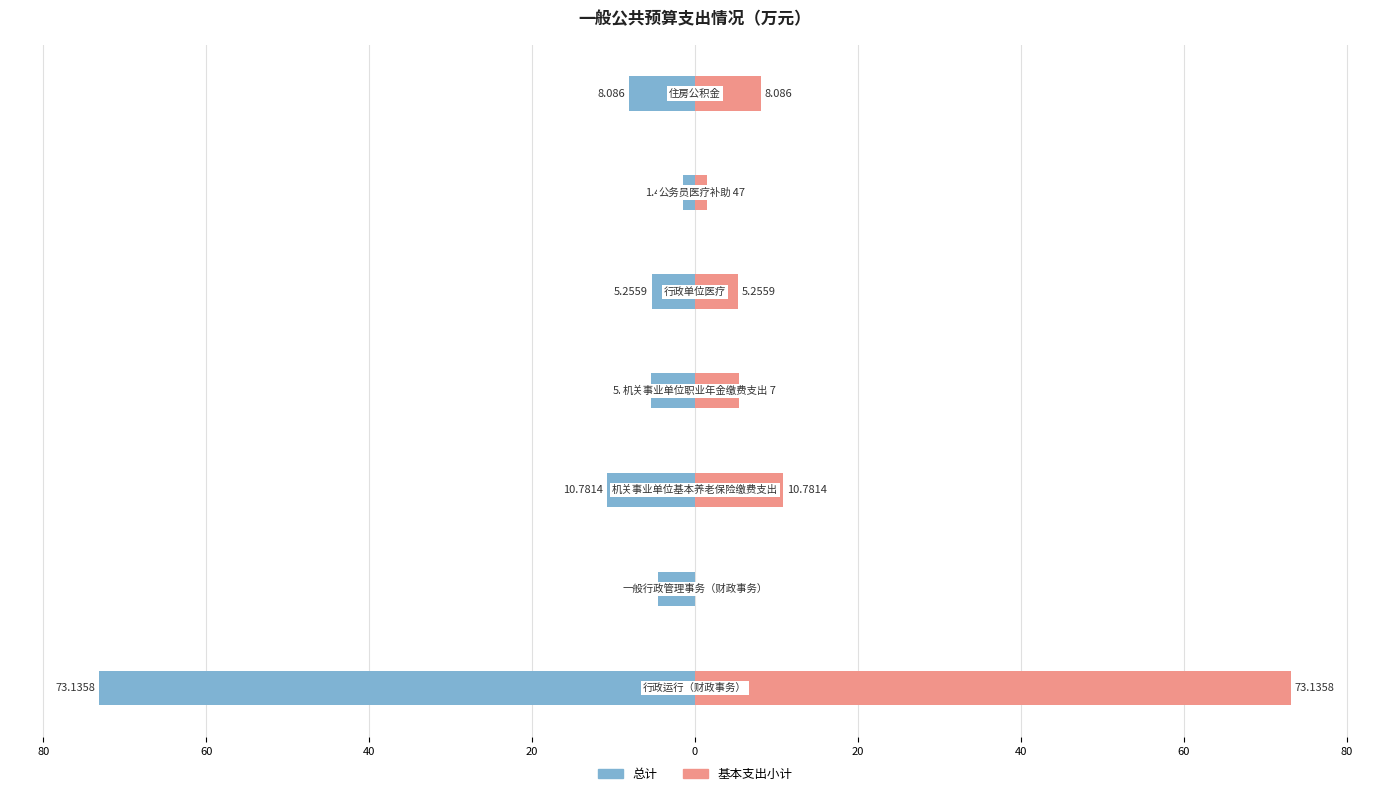

The value of 总计 at 60 is -19.3. True or false?

False